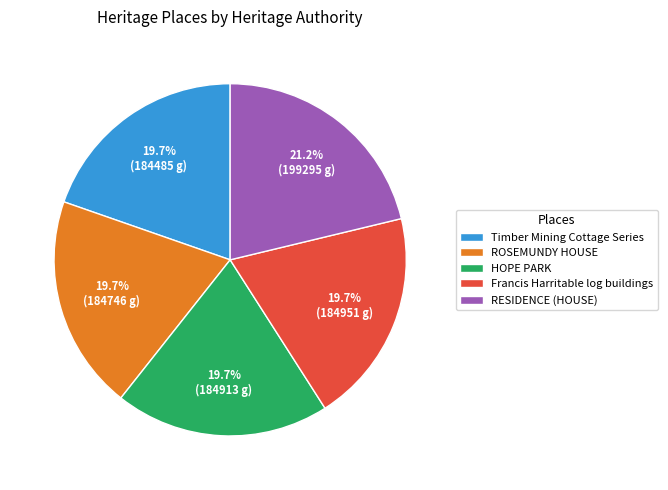

What is the ratio of the value at Timber Mining Cottage Series to the value at HOPE PARK?

1.0